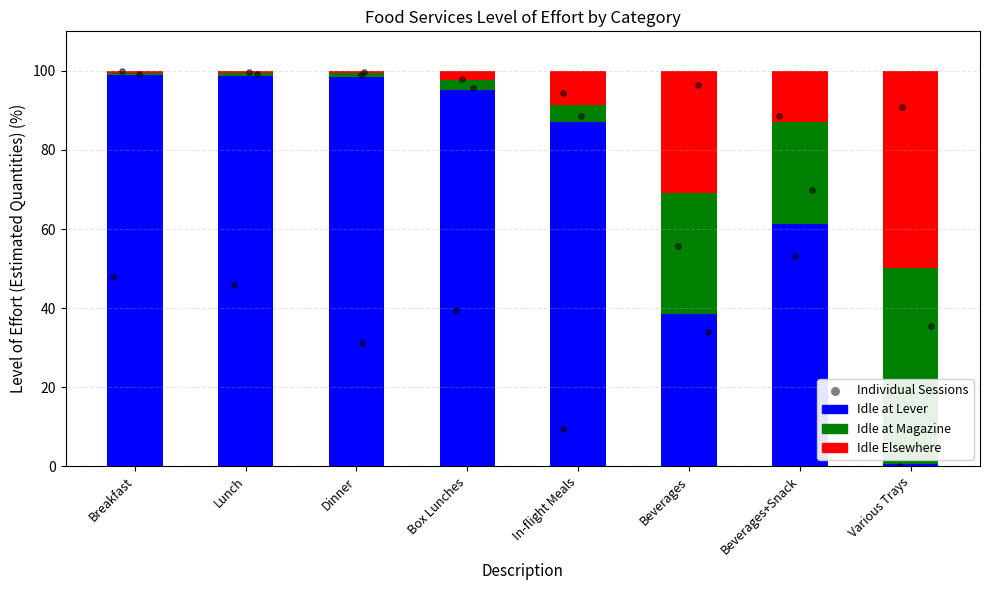

Which series contains the lowest Y value?

Idle at Magazine